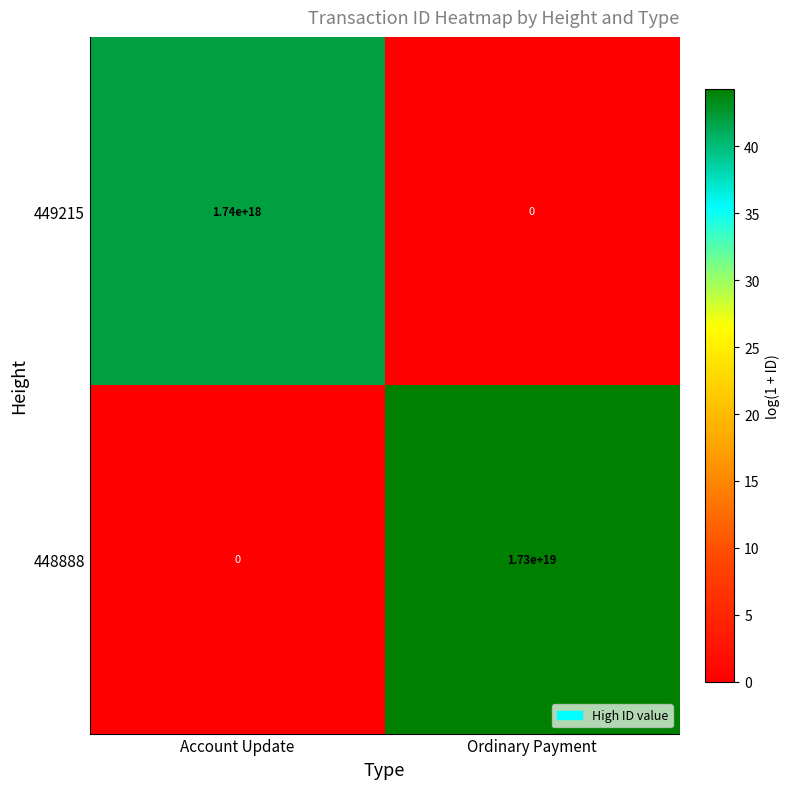

Which series has the largest total across all categories?

448888